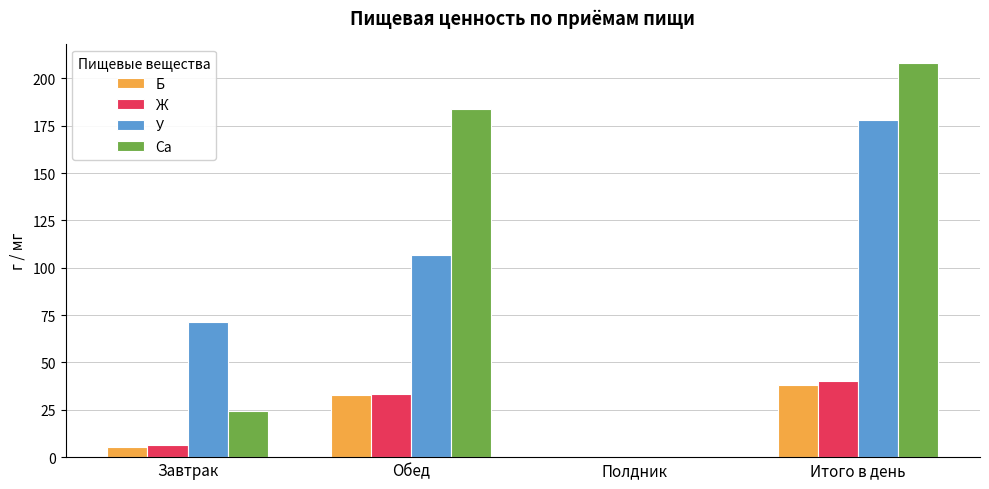

What is the total value across all series at Итого в день?

464.2